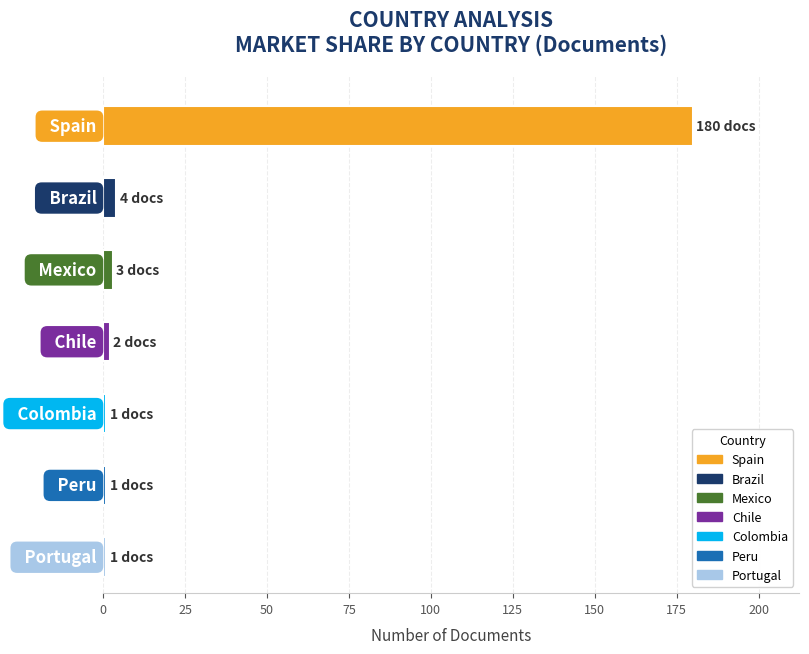

What is the greatest value displayed?

180